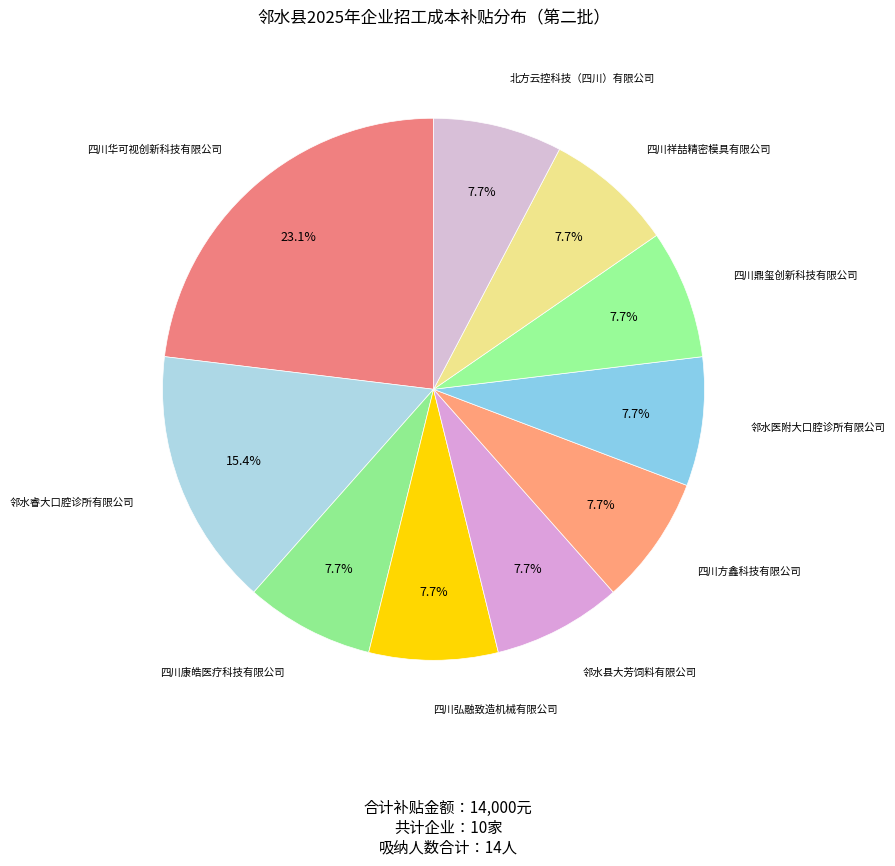

How many segments does this pie chart have?

10